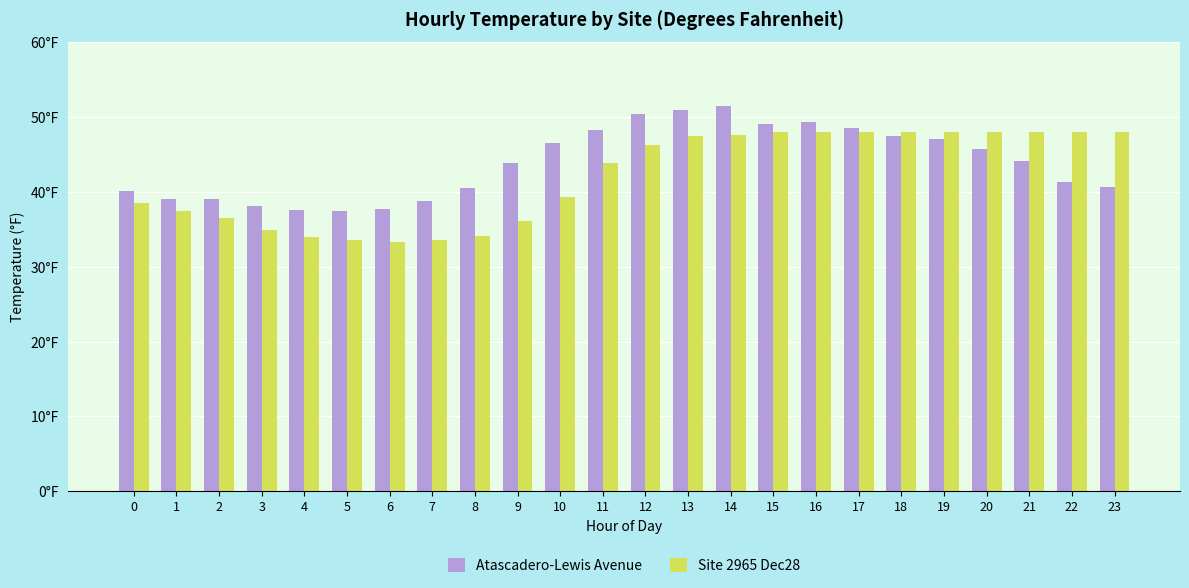

Rank the categories by Site 2965 Dec28 value from lowest to highest.

6, 5, 7, 4, 8, 3, 9, 2, 1, 0, 10, 11, 12, 13, 14, 15, 16, 17, 18, 19, 20, 21, 22, 23